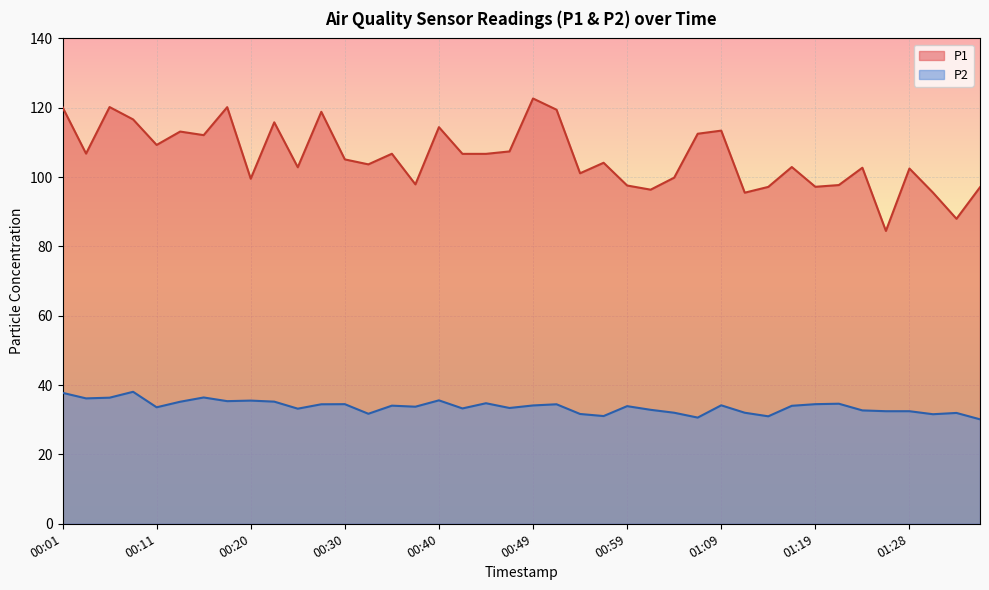

What is the approximate value of P2 at 00:42?

33.3